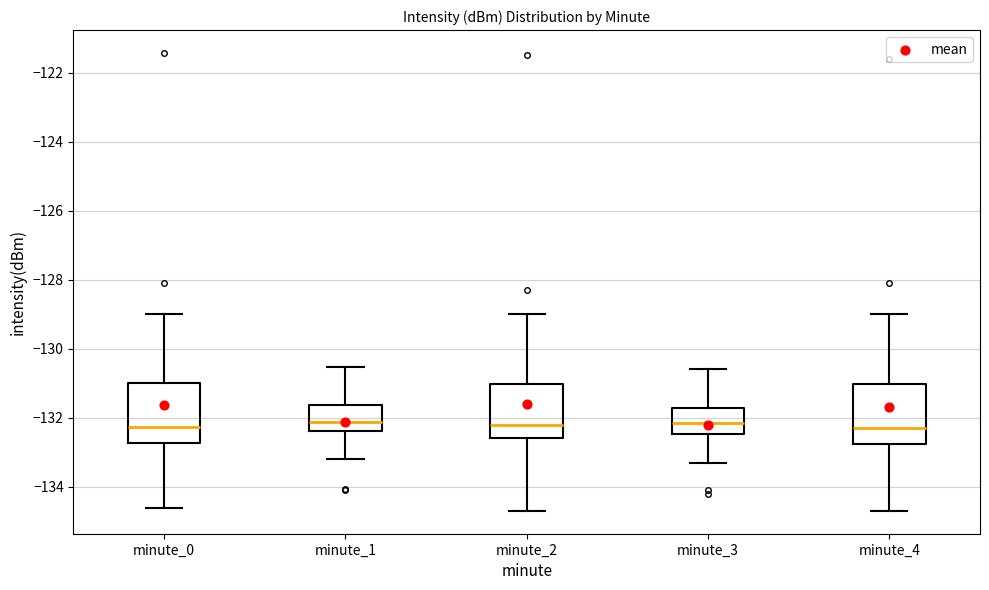

Reading left to right, transcribe this box plot: for each box, give where its median line is, the range the box spans, and where its two whiskers end, as read against the y-axis. The values are not printed on the chart, so give them approximately, as read against the axis.

minute_0: median -132.2, box -132.8 to -131.0, whiskers -134.6 to -129.0
minute_1: median -132.2, box -132.4 to -131.6, whiskers -133.2 to -130.6
minute_2: median -132.2, box -132.6 to -131.0, whiskers -134.6 to -129.0
minute_3: median -132.2, box -132.4 to -131.8, whiskers -133.2 to -130.6
minute_4: median -132.2, box -132.8 to -131.0, whiskers -134.6 to -129.0